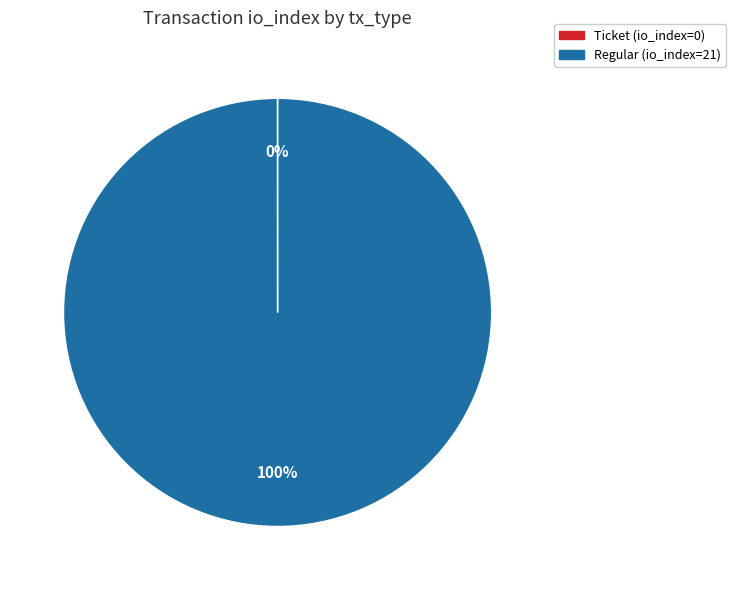

To the nearest percent, what is the average slice percentage?

50%